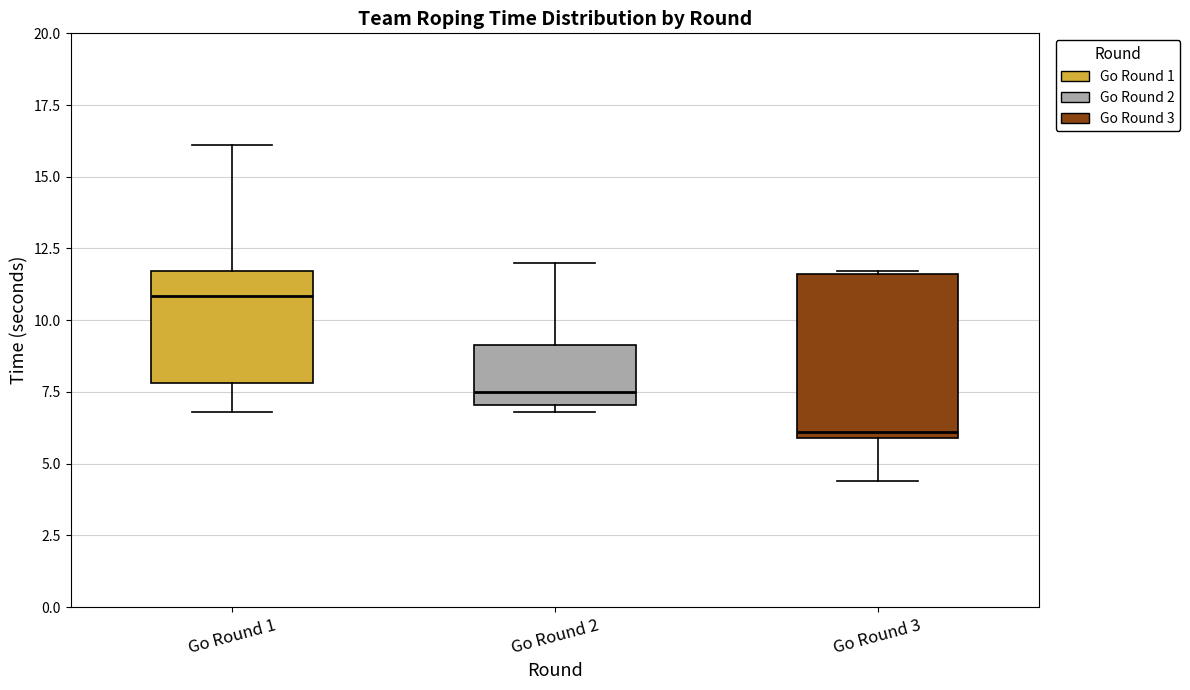

Reading left to right, transcribe this box plot: for each box, give where its median line is, the range the box spans, and where its two whiskers end, as read against the y-axis. The values are not printed on the chart, so give them approximately, as read against the axis.

Go Round 1: median 11.0, box 8.0 to 11.5, whiskers 7.0 to 16.0
Go Round 2: median 7.5, box 7.0 to 9.0, whiskers 7.0 (just below the box's lower edge) to 12.0
Go Round 3: median 6.0 (just above the box's lower edge), box 6.0 to 11.5, whiskers 4.5 to 11.5